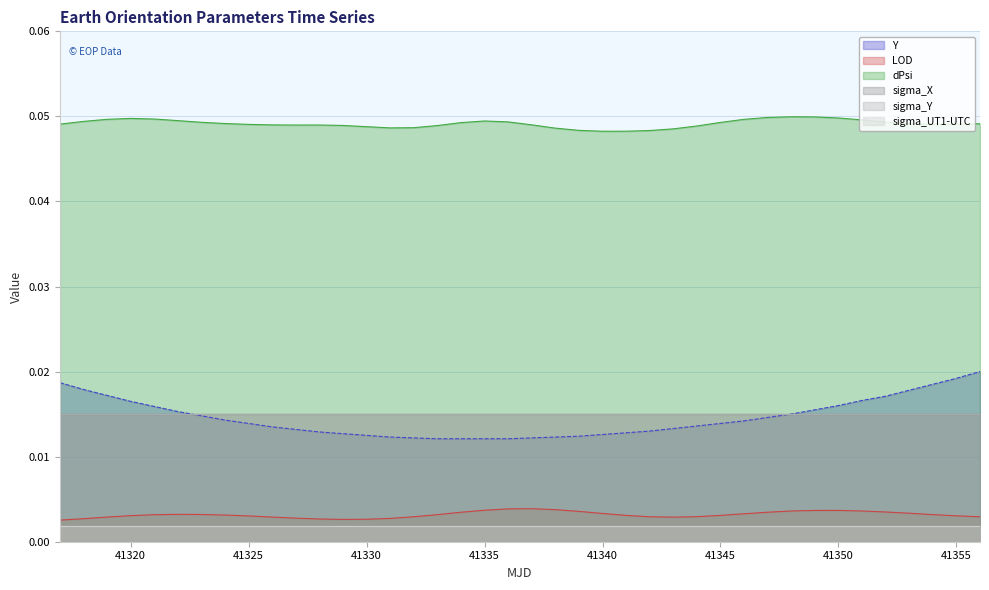

How many lines are shown in the chart?

6